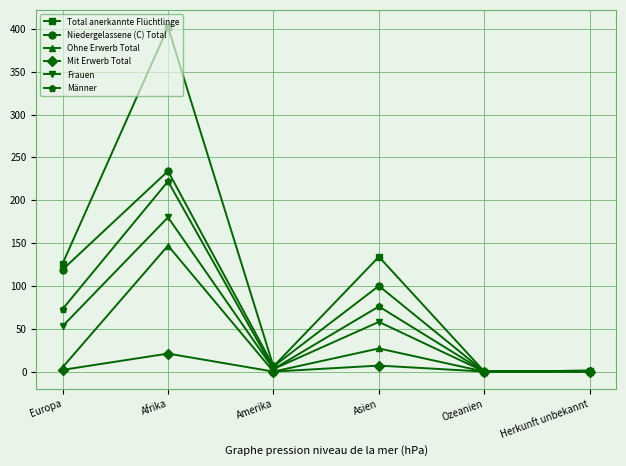

Does the chart have visible grid lines?

Yes